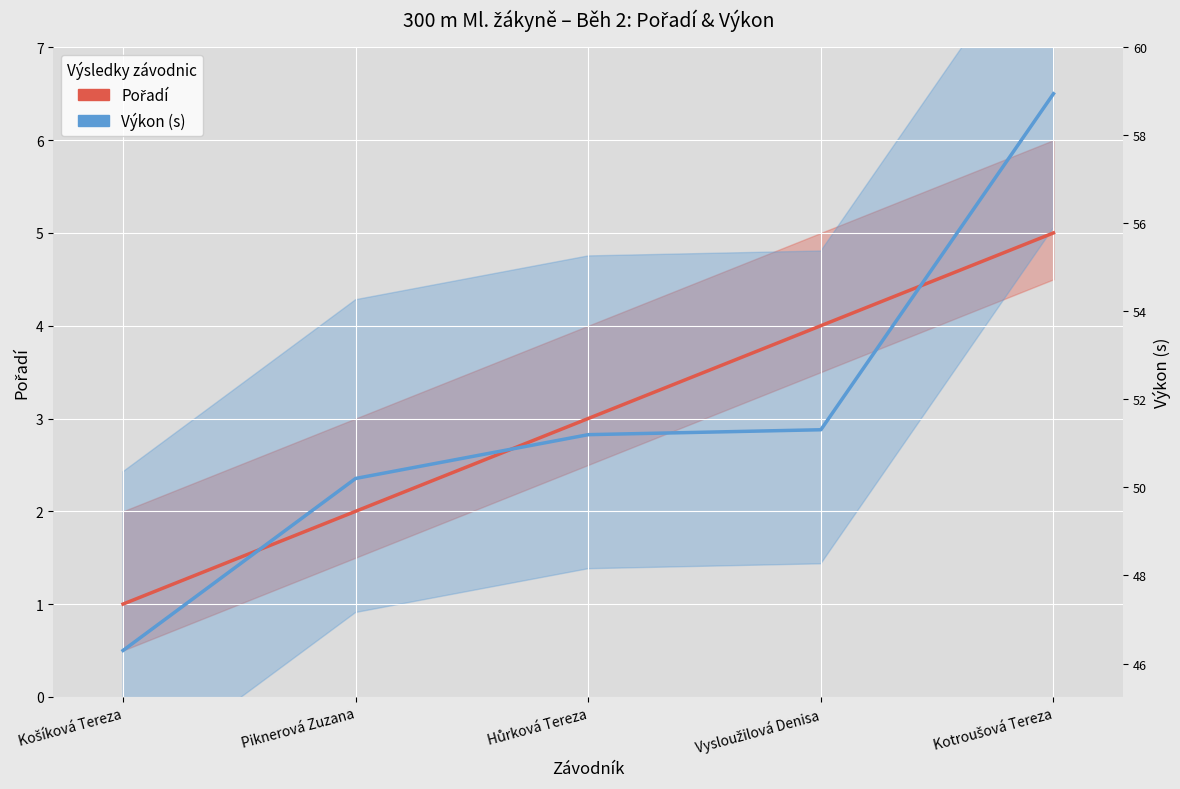

What is the lowest value of the Pořadí series?

1.0